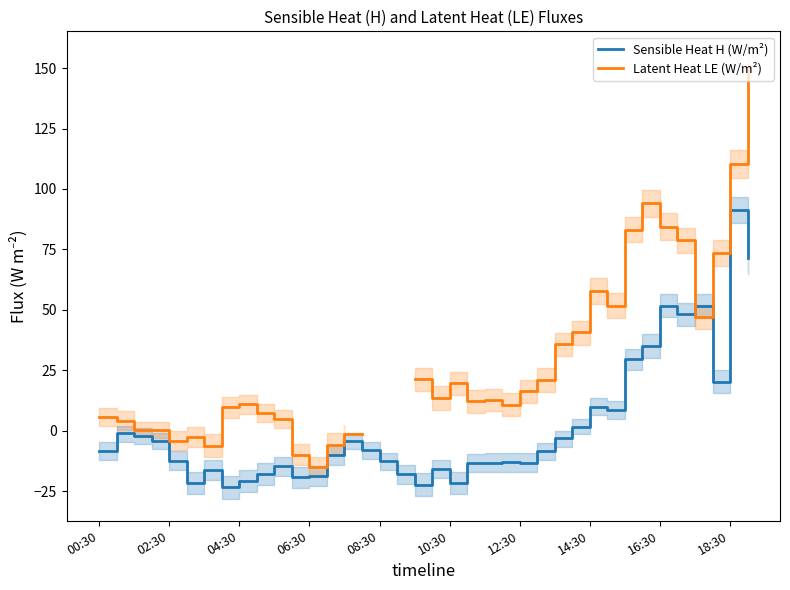

At how many categories does at least one series exceed 145?

1